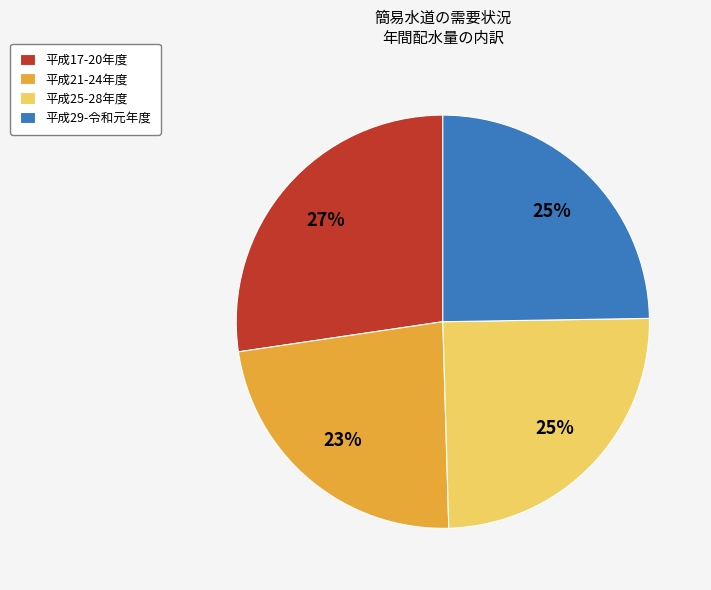

Which slice is the largest?

平成17-20年度